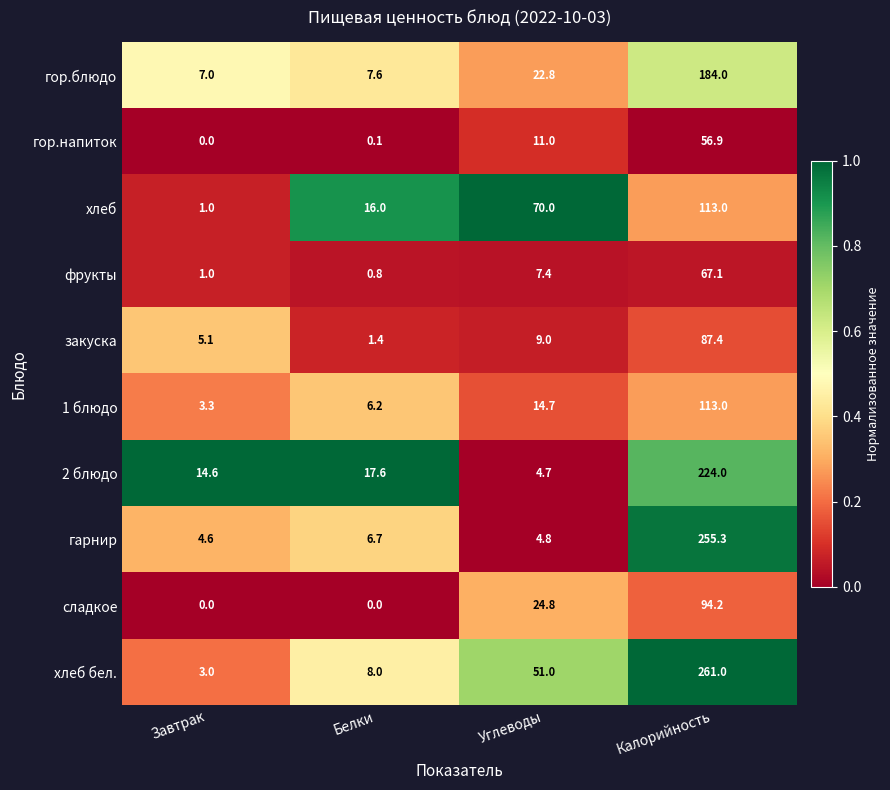

What is the approximate value of закуска at Углеводы?

9.0